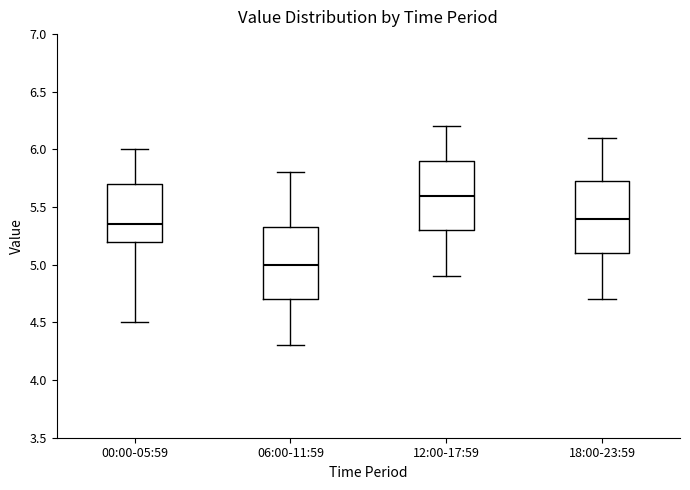

Where does the lower whisker of the box for 18:00-23:59 end on the y-axis? The values are not printed on the chart, so give them approximately, as read against the axis.

4.70